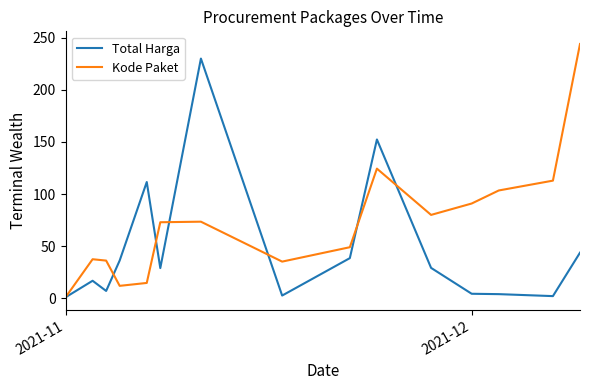

Which series has the largest total across all categories?

Kode Paket